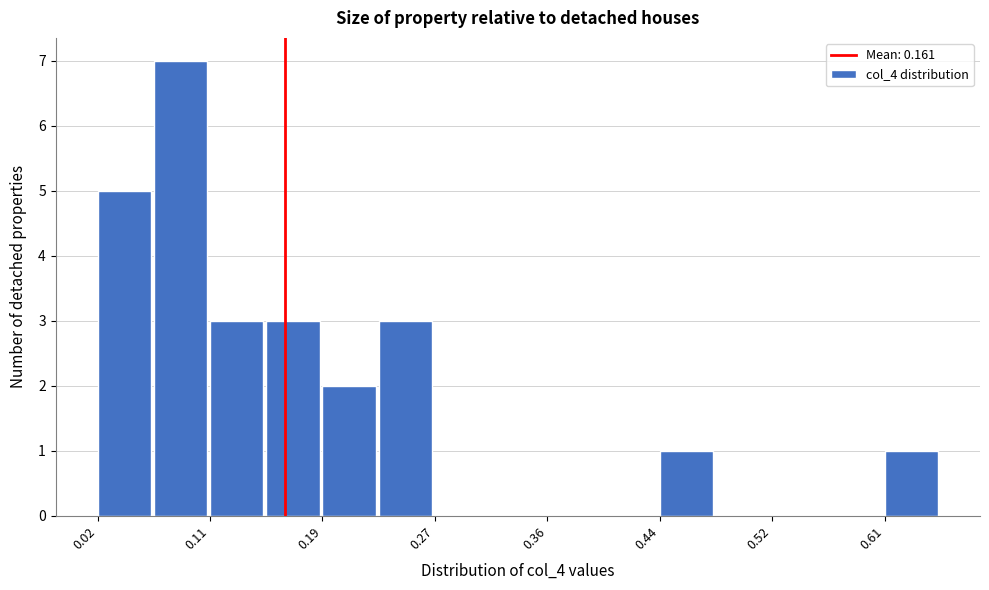

Reading left to right, list every bar in this chart as the range it spans on the x-axis followed by its height. Neither the bar edges nor the heights are printed on the chart, so give them approximately, as read against the axes.

0.02 to 0.06: 5
0.06 to 0.11: 7
0.11 to 0.15: 3
0.15 to 0.19: 3
0.19 to 0.23: 2
0.23 to 0.27: 3
0.27 to 0.31: 0
0.31 to 0.36: 0
0.36 to 0.40: 0
0.40 to 0.44: 0
0.44 to 0.48: 1
0.48 to 0.52: 0
0.52 to 0.57: 0
0.57 to 0.61: 0
0.61 to 0.65: 1